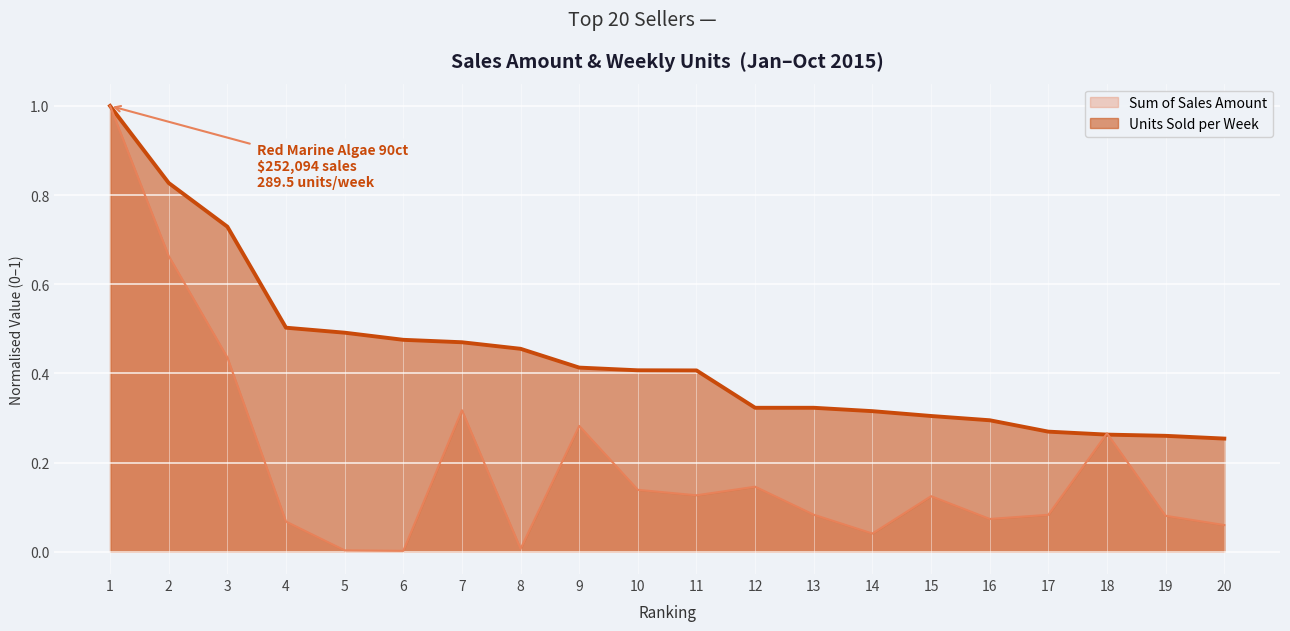

True or false: Sum of Sales Amount has a value of 0.1 at 11.

True